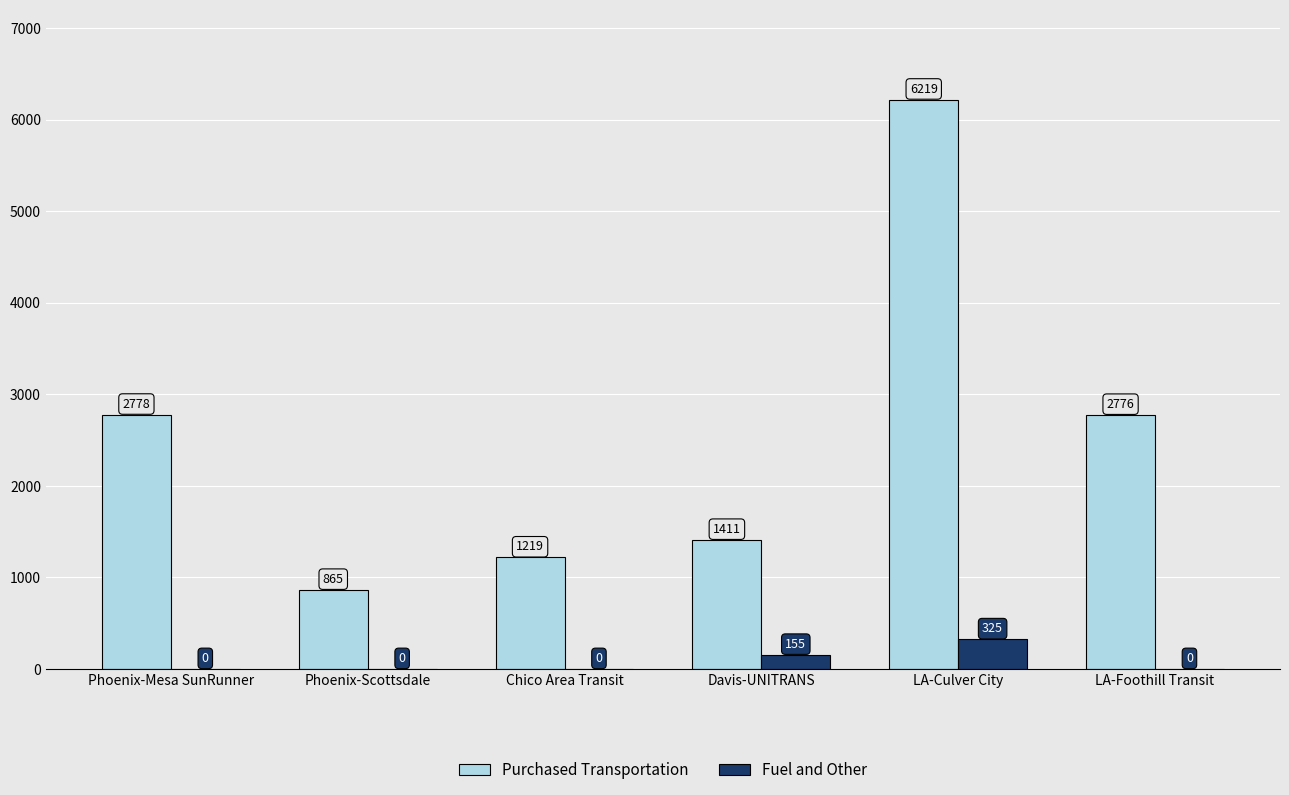

At which label is Fuel and Other closest to 162?

Davis-UNITRANS